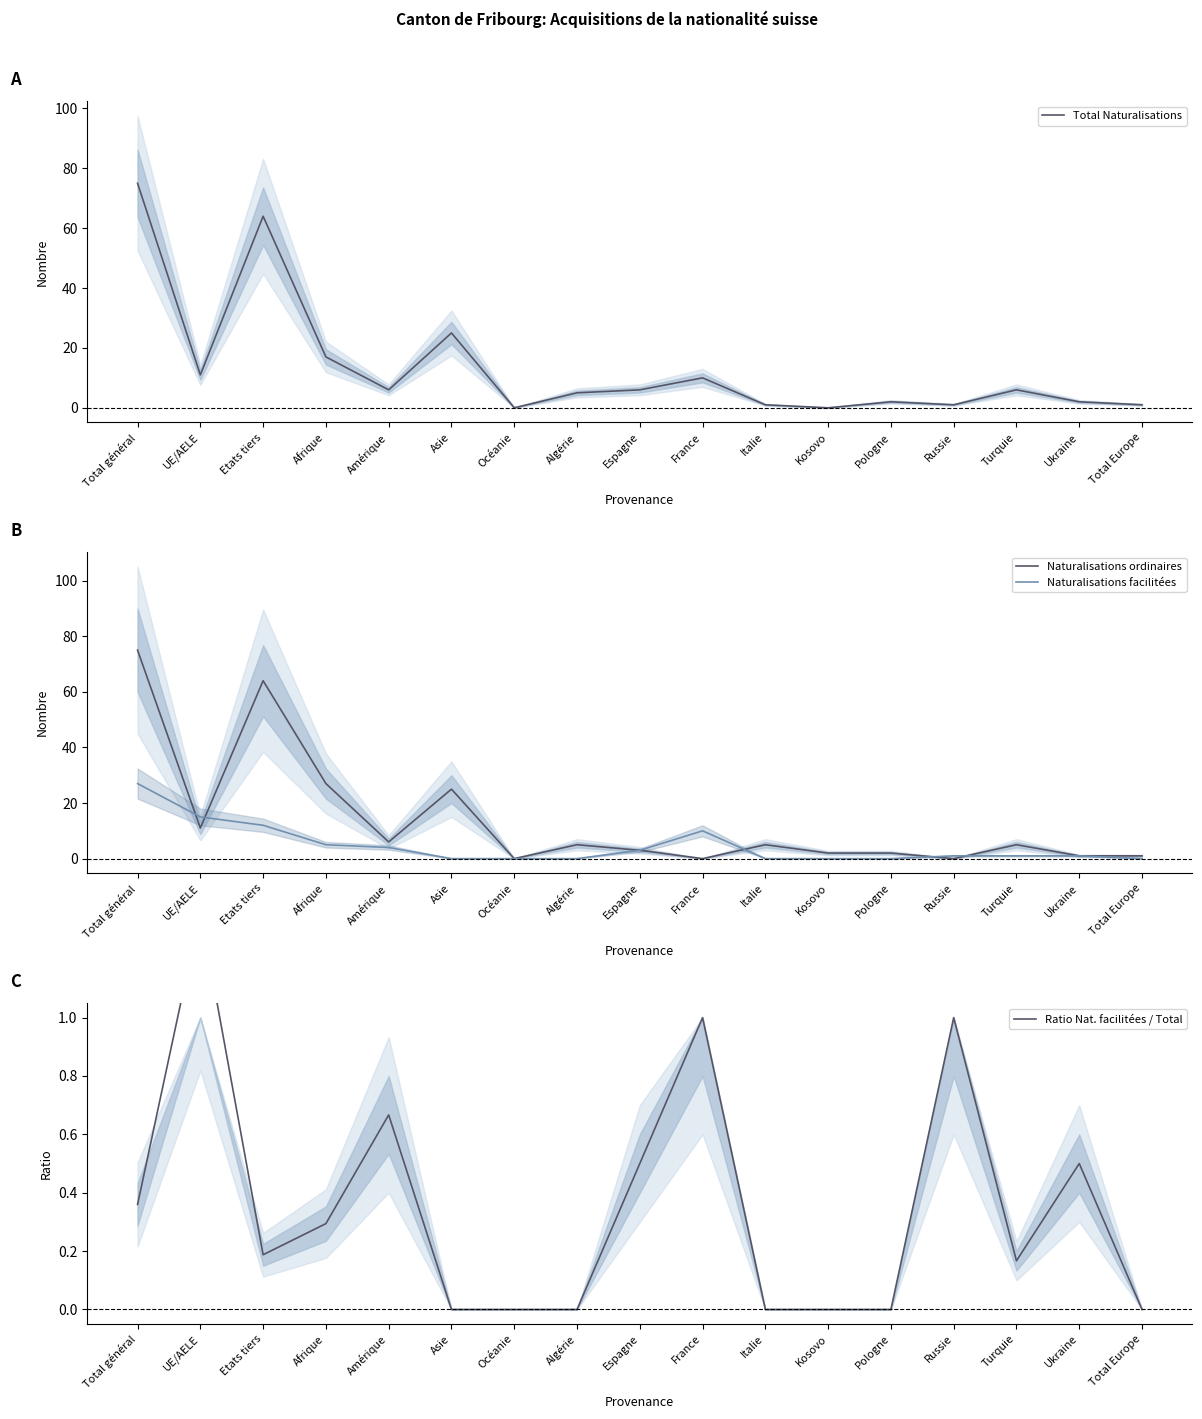

What is the spread (max minus min) of values at Etats tiers?

63.8